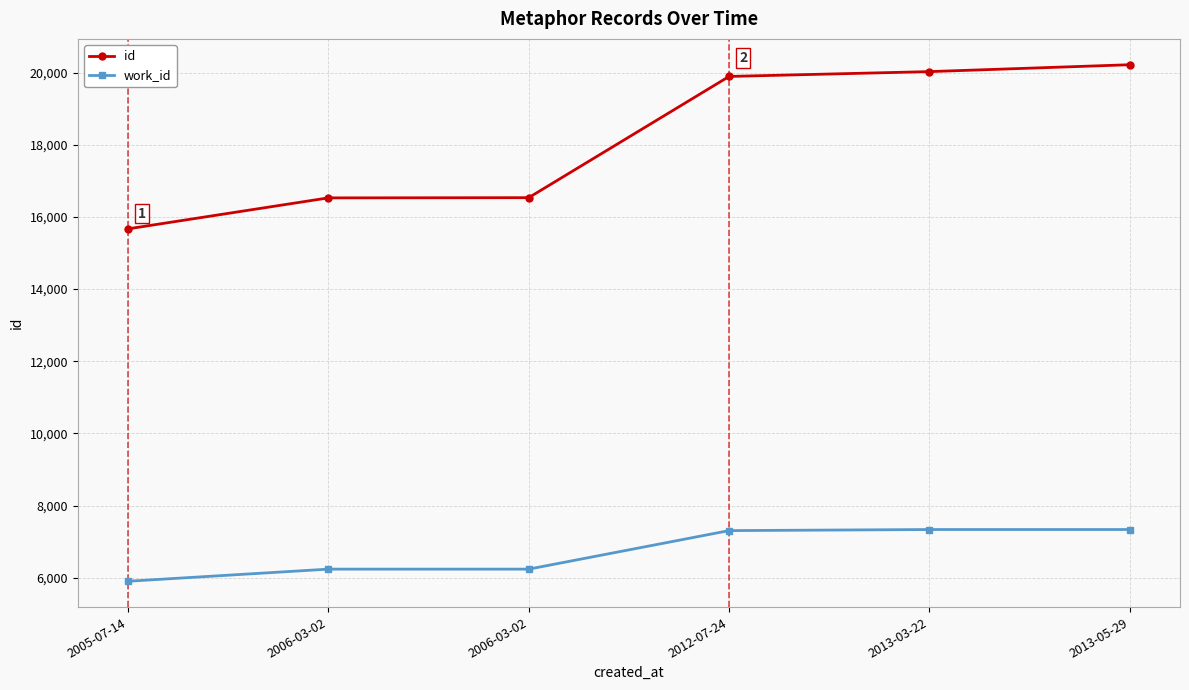

At which label does id first exceed 19893?

2013-03-22